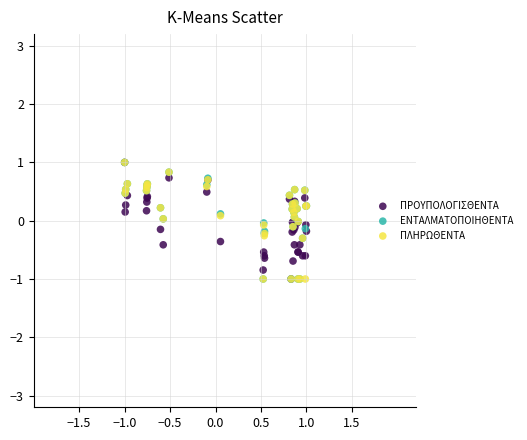

What are all the series names shown in the legend?

ΠΡΟΥΠΟΛΟΓΙΣΘΕΝΤΑ, ΕΝΤΑΛΜΑΤΟΠΟΙΗΘΕΝΤΑ, ΠΛΗΡΩΘΕΝΤΑ